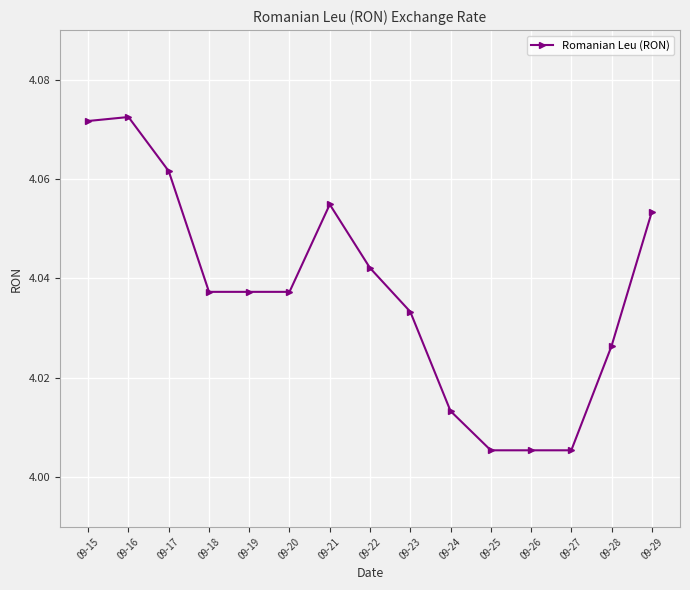

Which has a higher value, 09-17 or 09-22?

09-17